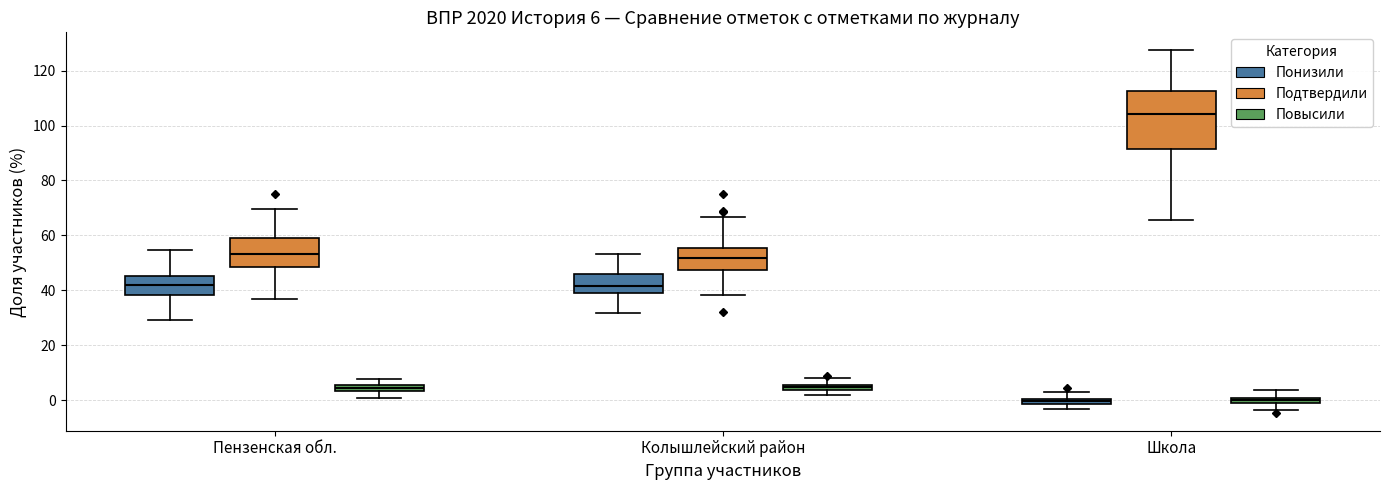

Comparing the boxes themselves (not the whiskers), which one is the tallest?

Школа (Подтвердили)